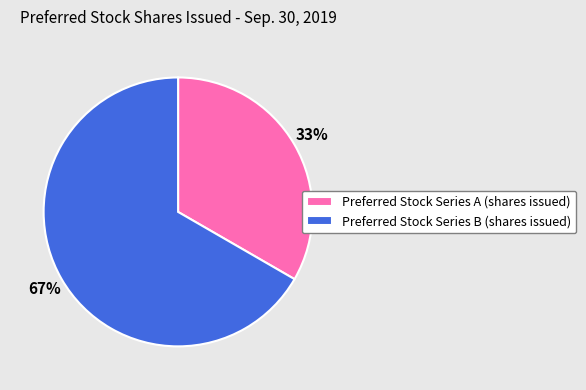

Rank the categories by value from highest to lowest.

Preferred Stock Series B (shares issued), Preferred Stock Series A (shares issued)